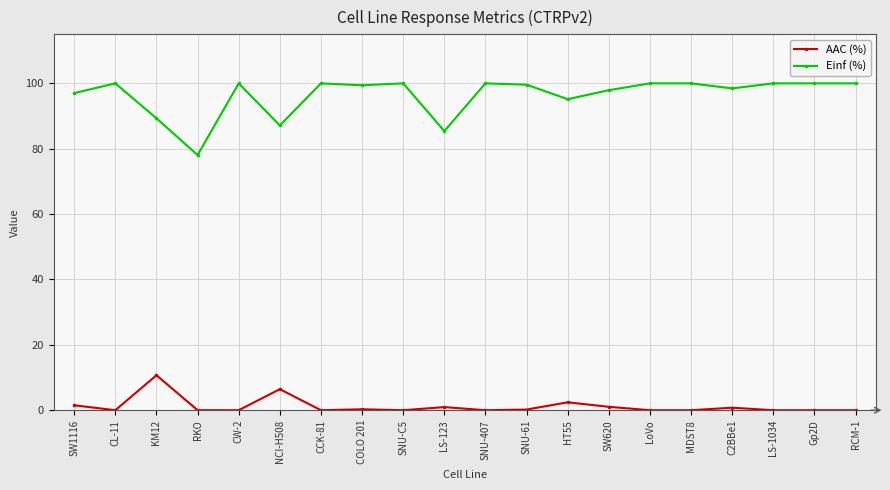

Which series has the largest total across all categories?

Einf (%)